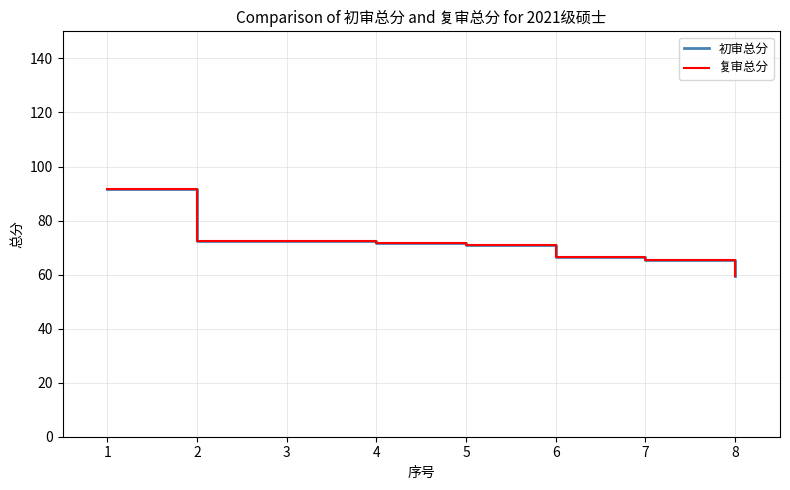

Does the chart display data point markers on the line(s)?

No